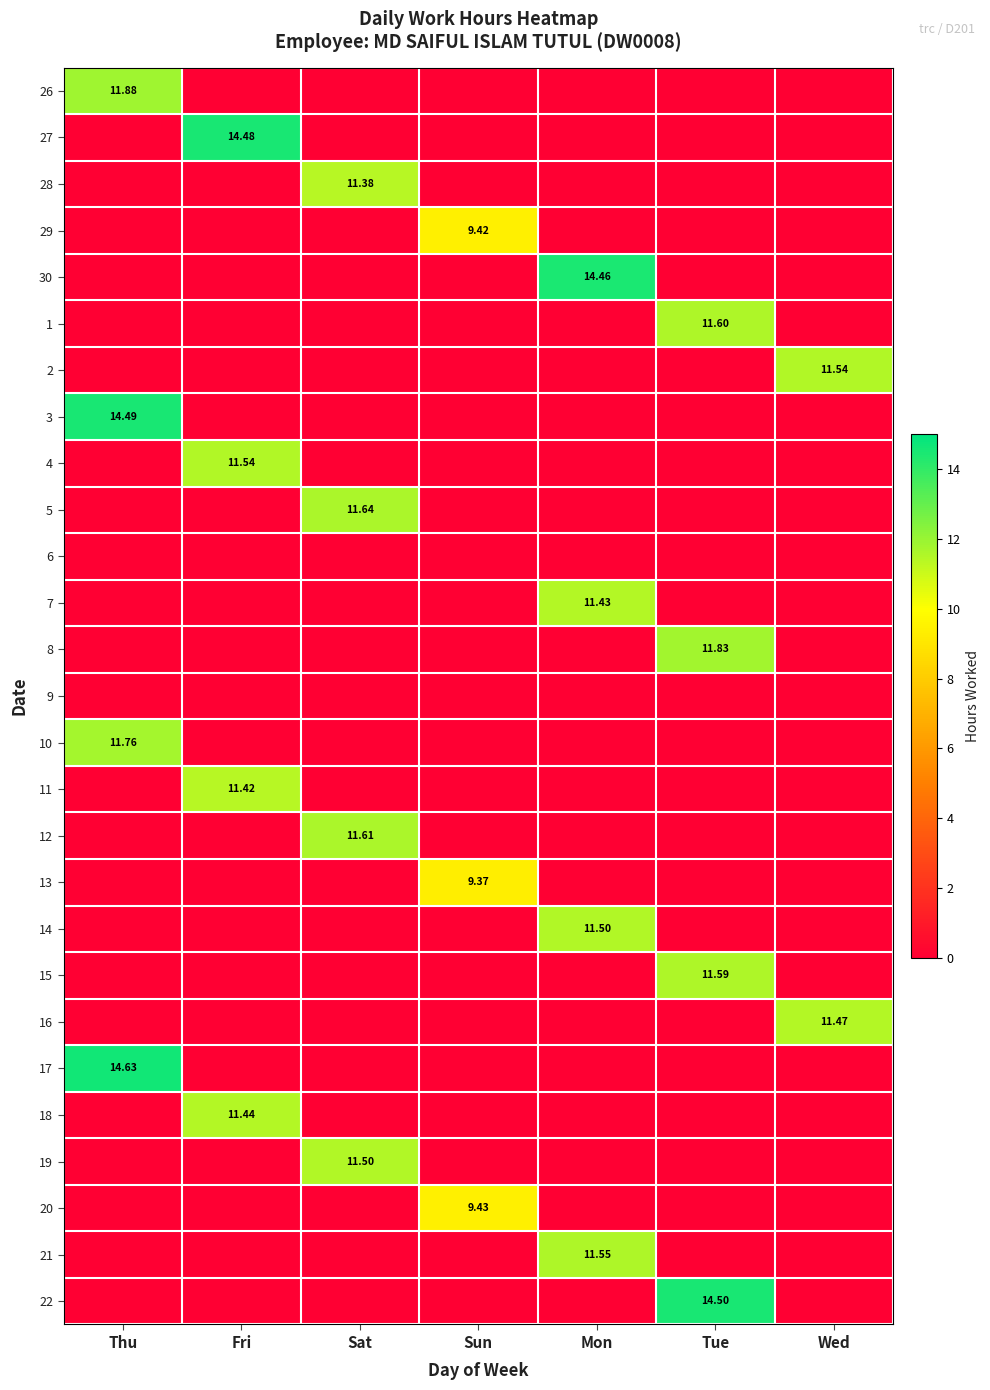

What is the greatest value displayed?

14.6